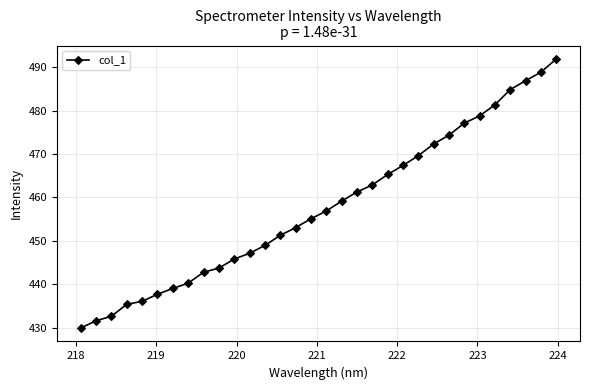

What is the value of the 7th point from the left?

439.1